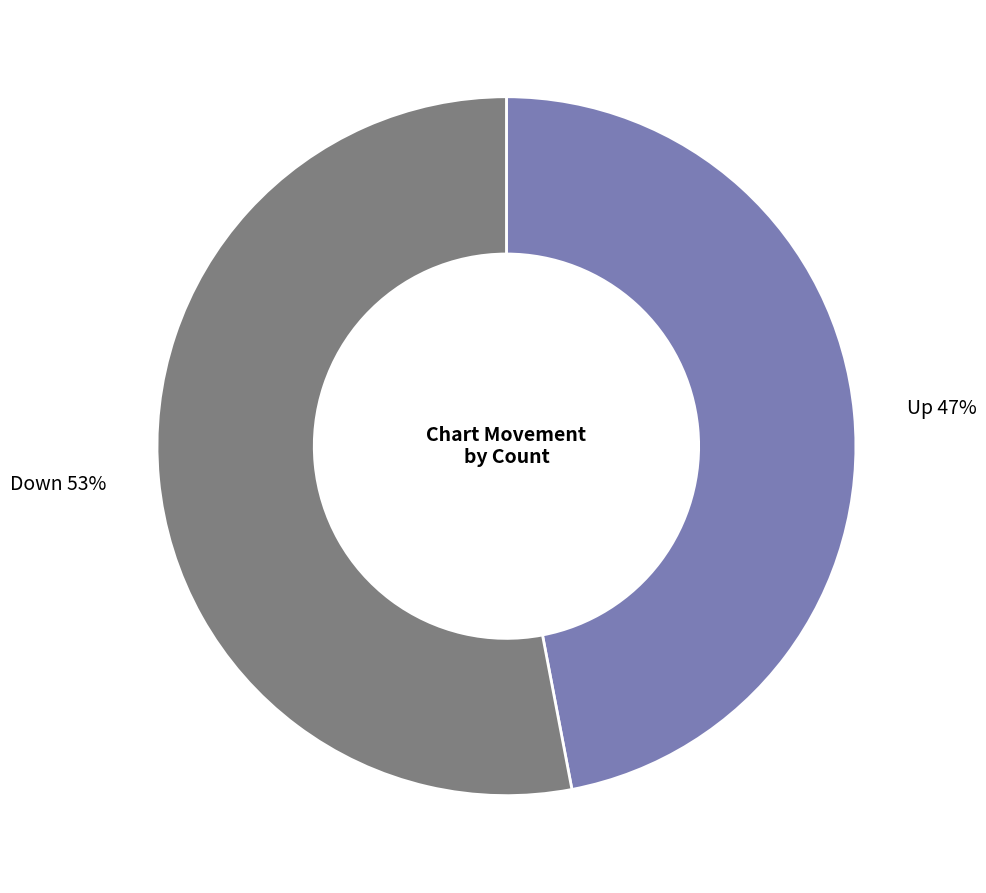

Count the number of slices in the pie.

2